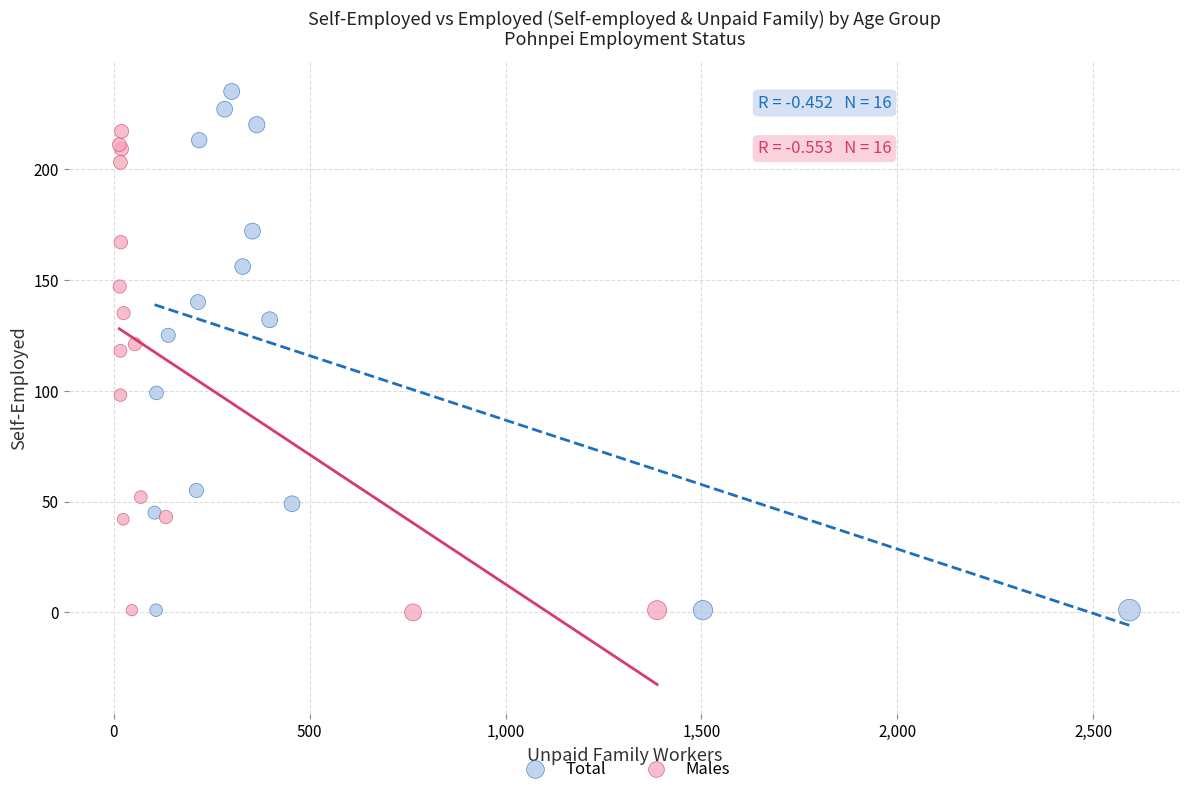

What are all the series names shown in the legend?

Total, Males